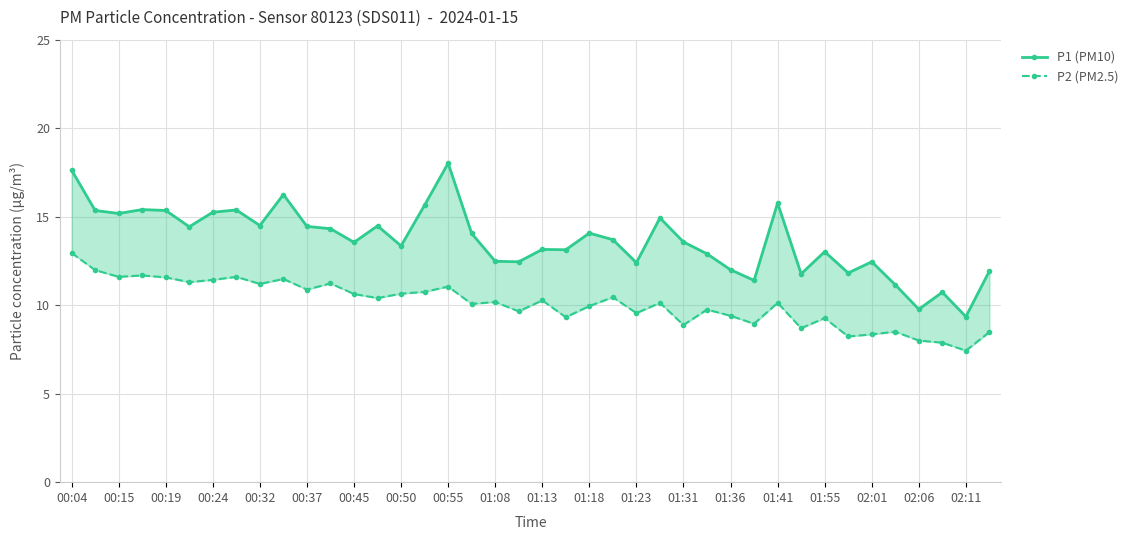

How many distinct data groups are displayed?

2